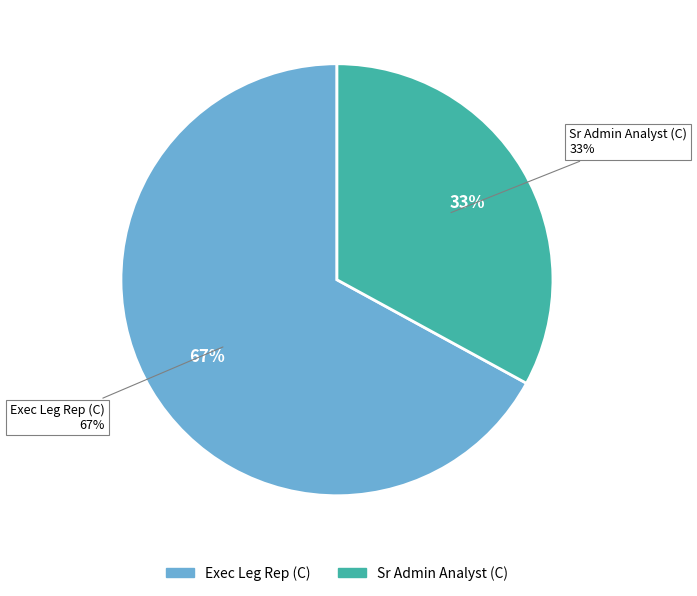

How many segments does this pie chart have?

2